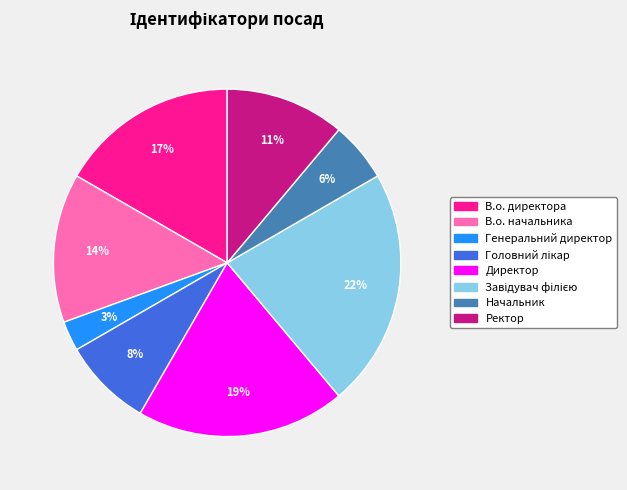

Count the number of slices in the pie.

8